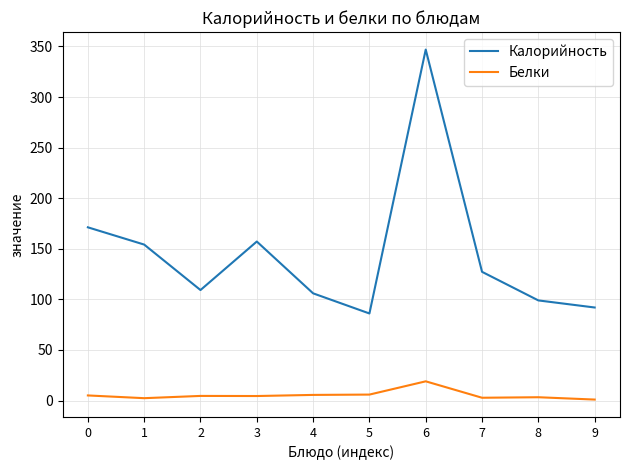

What is the sum of all Белки values?

54.2